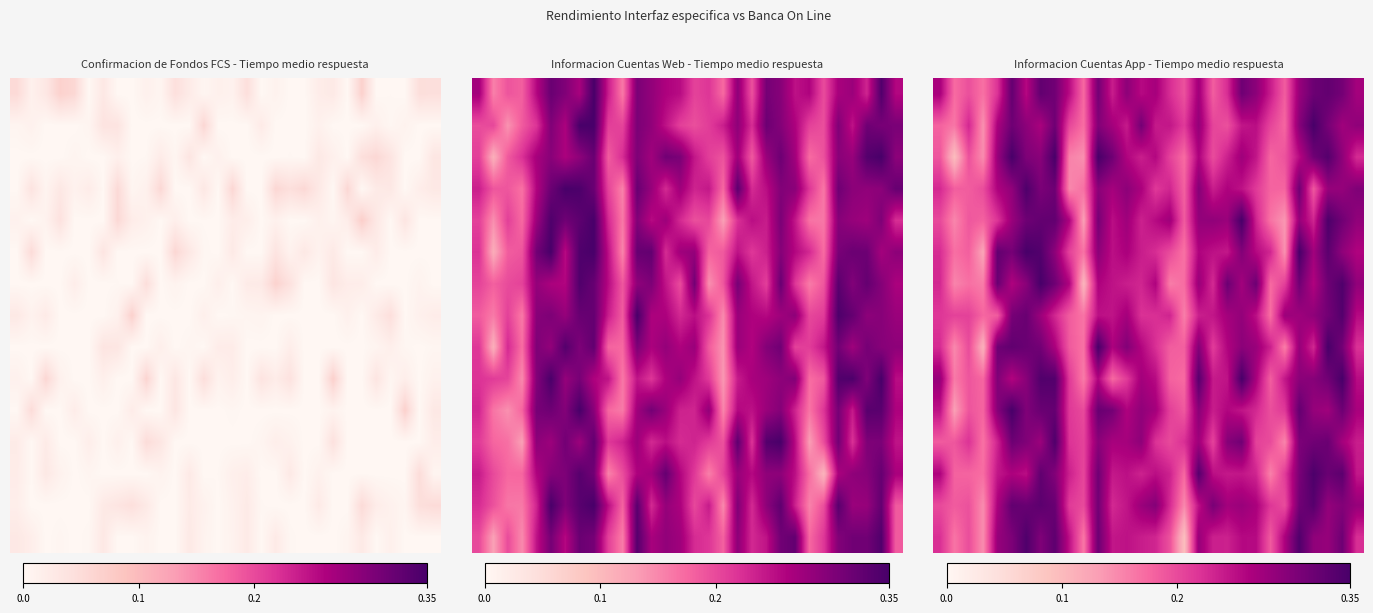

Count the number of data series in this chart.

15